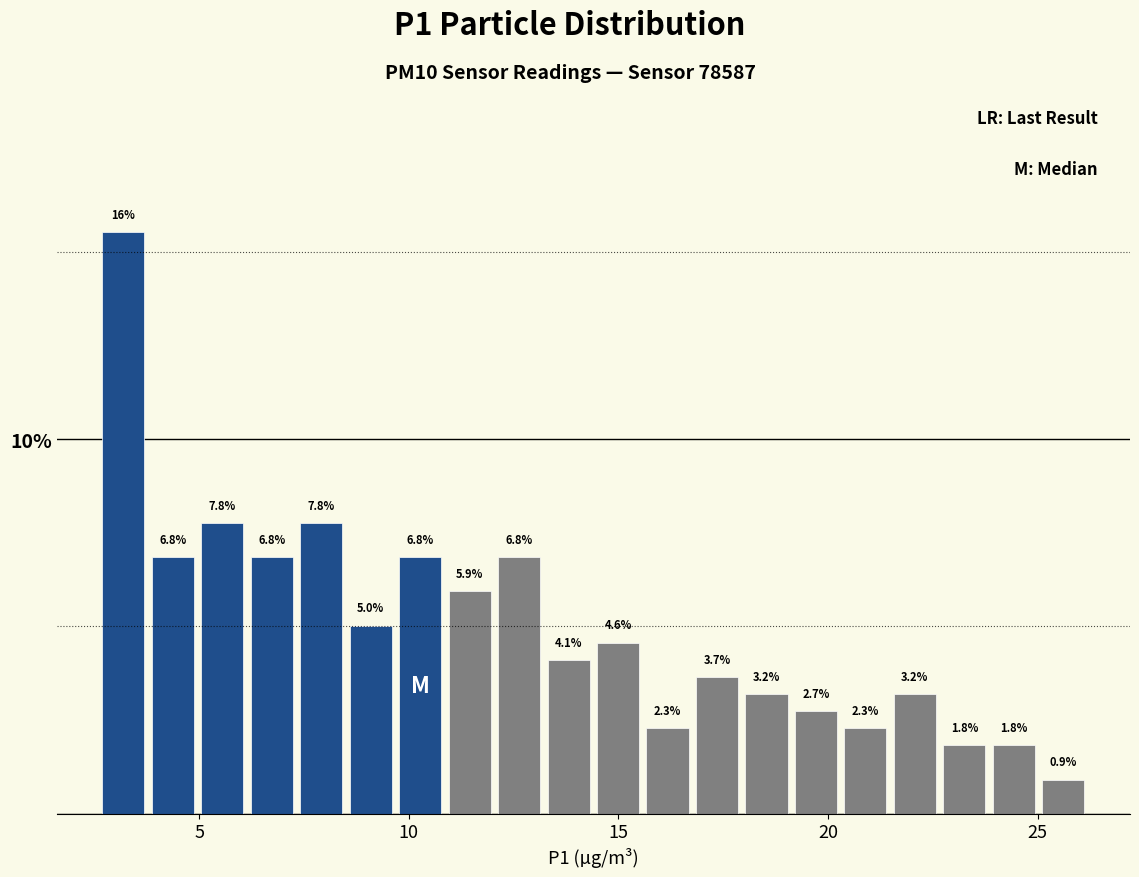

Around what value on the x-axis is the tallest bar? Give the approximate position of its centre, as read against the axis.

3.0